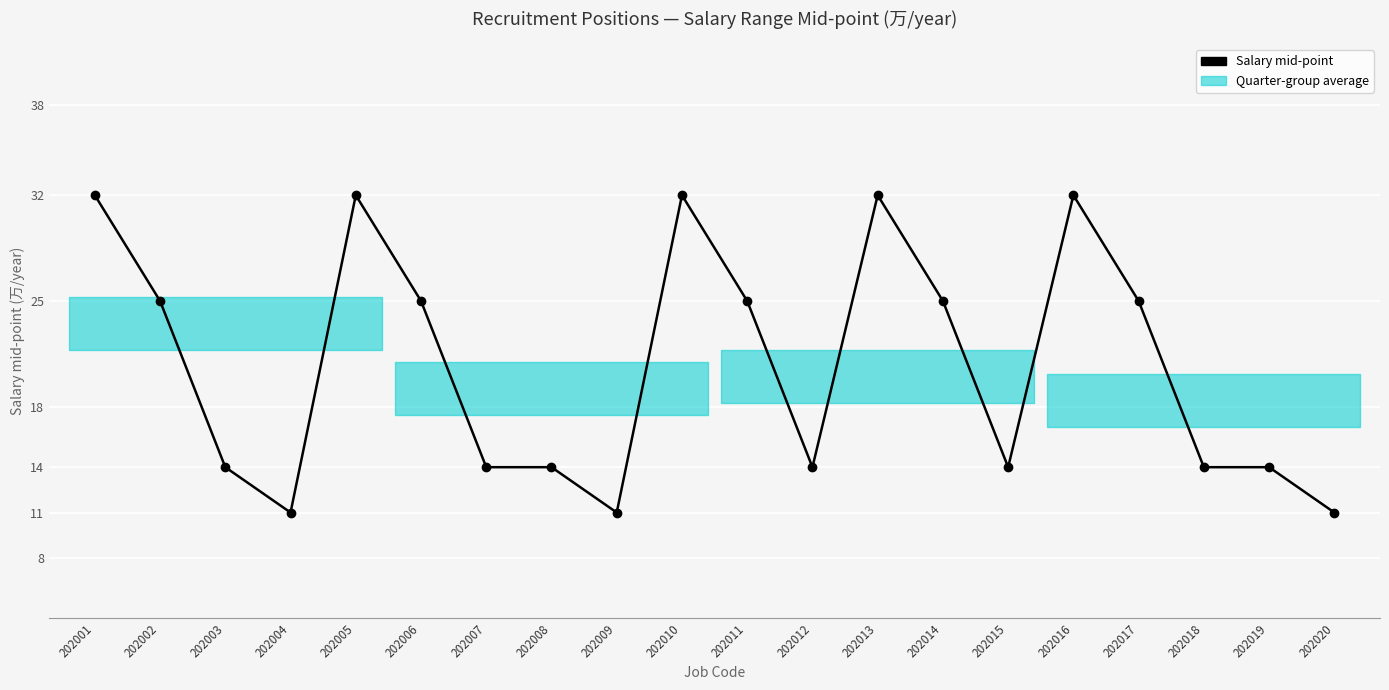

How many data points does each series have?

20